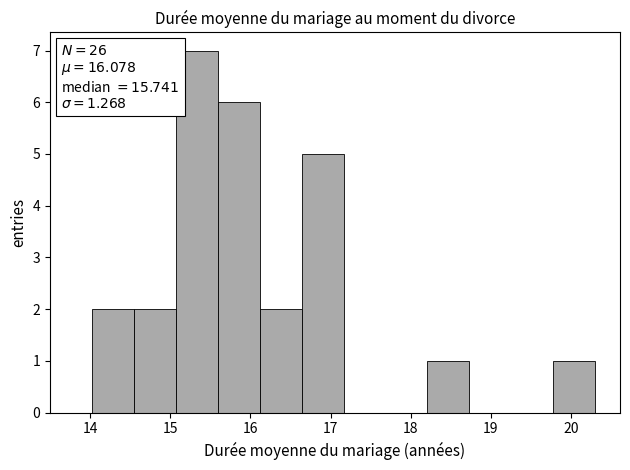

Which range on the x-axis has the tallest bar?

15.1 to 15.6